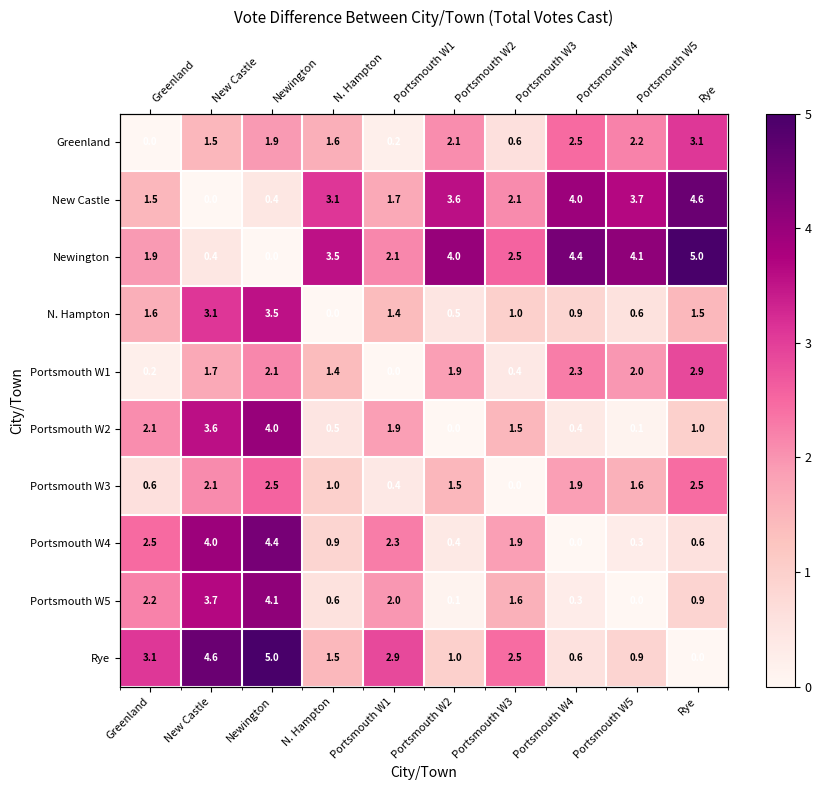

The value of Rye at Portsmouth W5 is 0.9. True or false?

True